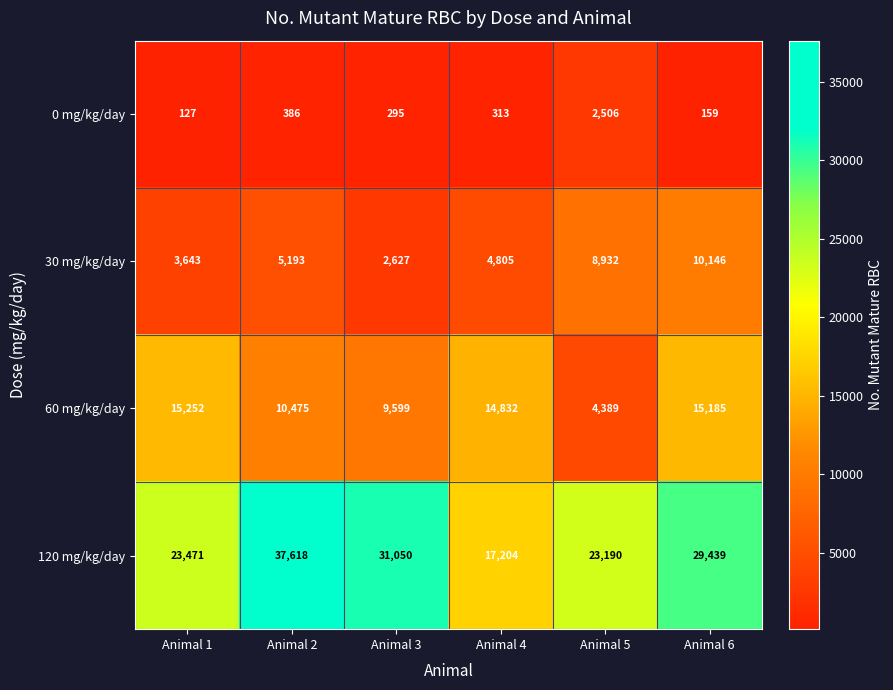

What is the sum of all 30 mg/kg/day values?

35346